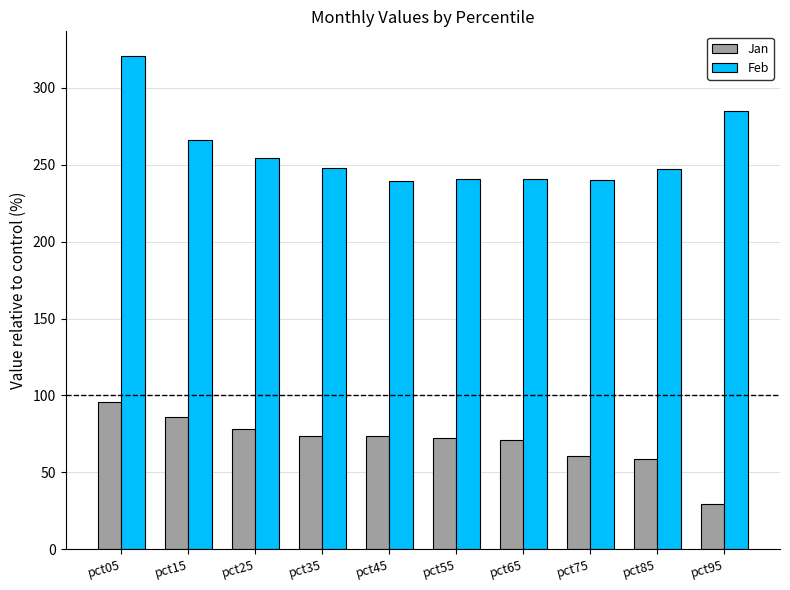

List the series in order of their peak value, lowest first.

Jan, Feb